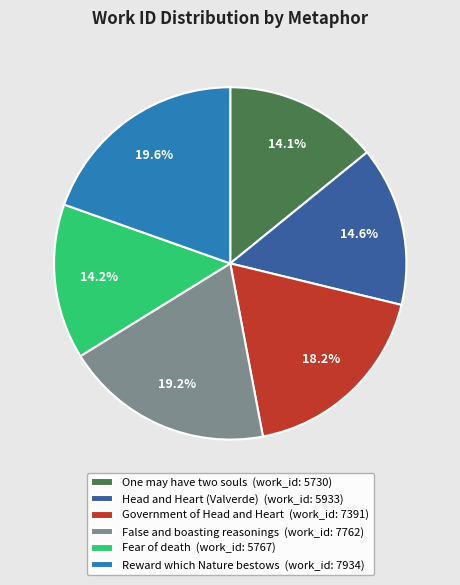

To the nearest percent, what is the combined percentage of Fear of death and Reward which Nature bestows?

34%